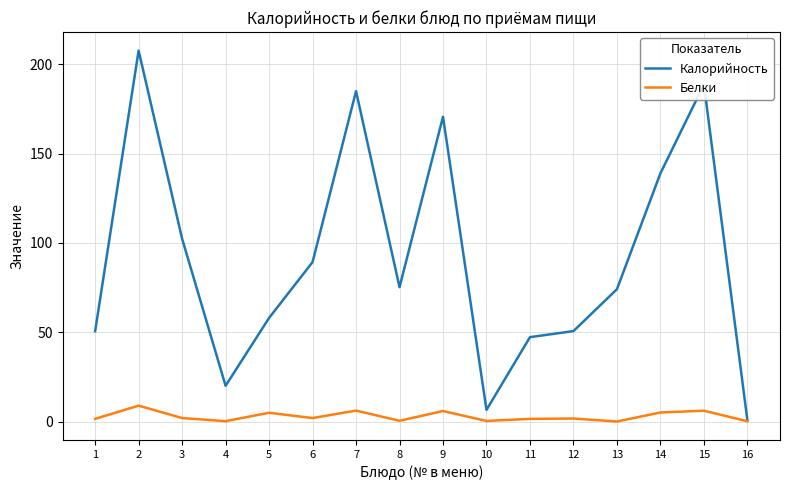

At which label does Калорийность reach its minimum?

16